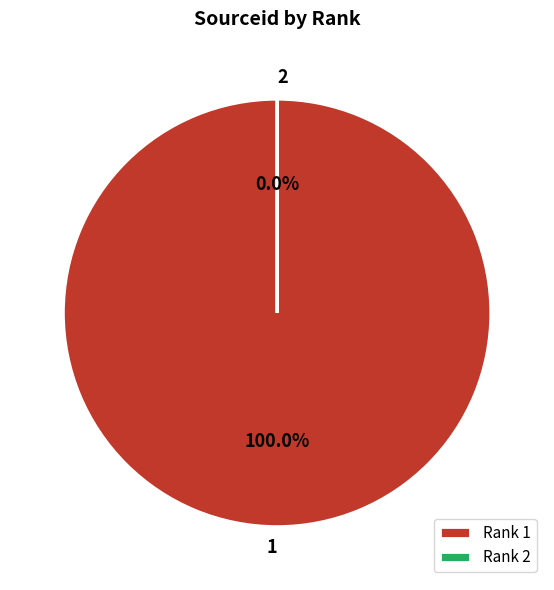

To the nearest percent, what is the difference between the 2 and 1 slice percentages?

100%